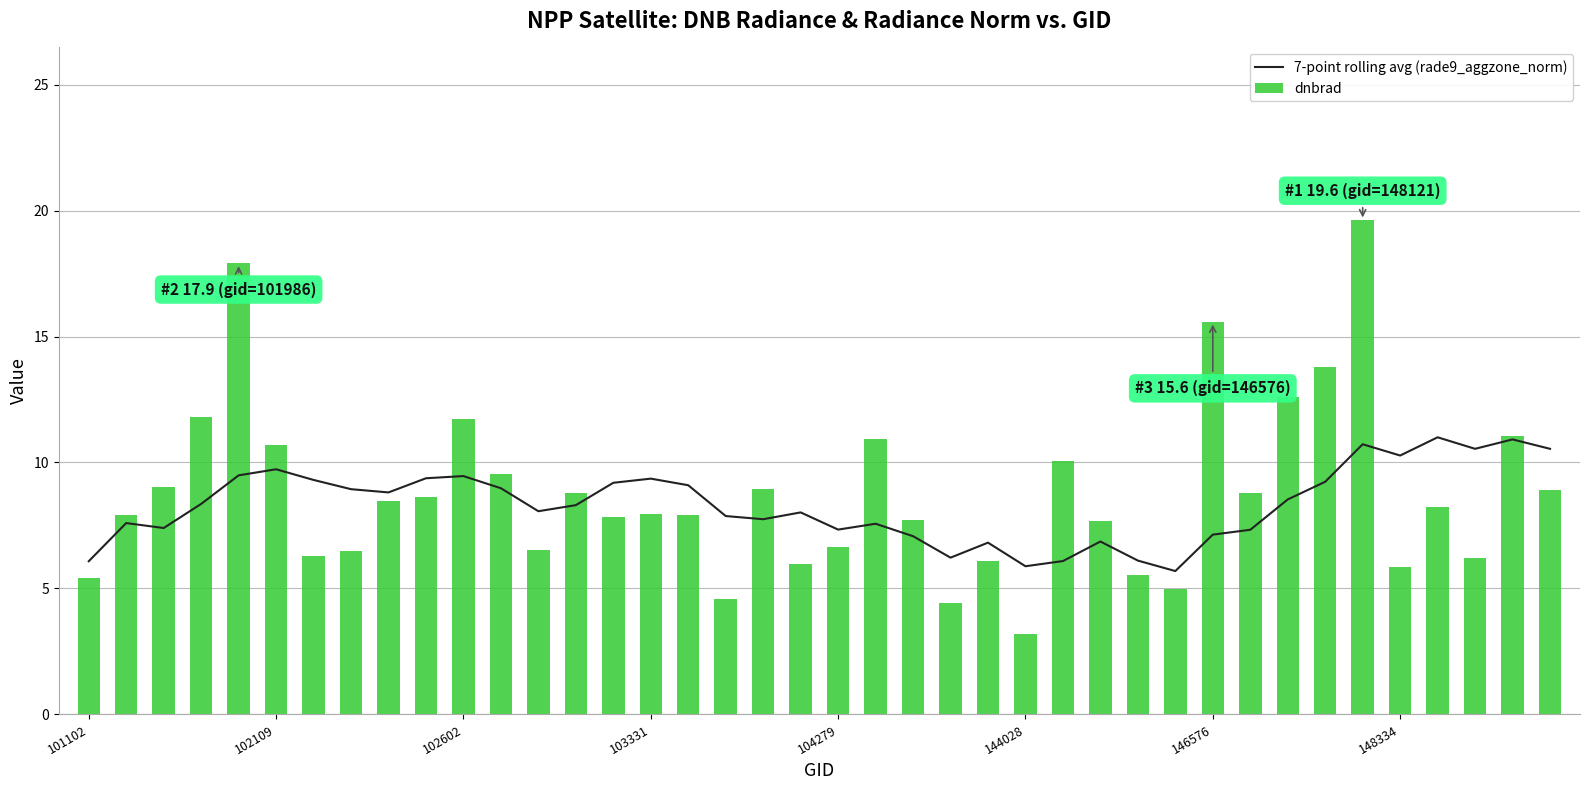

How many categories are shown in the chart?

40